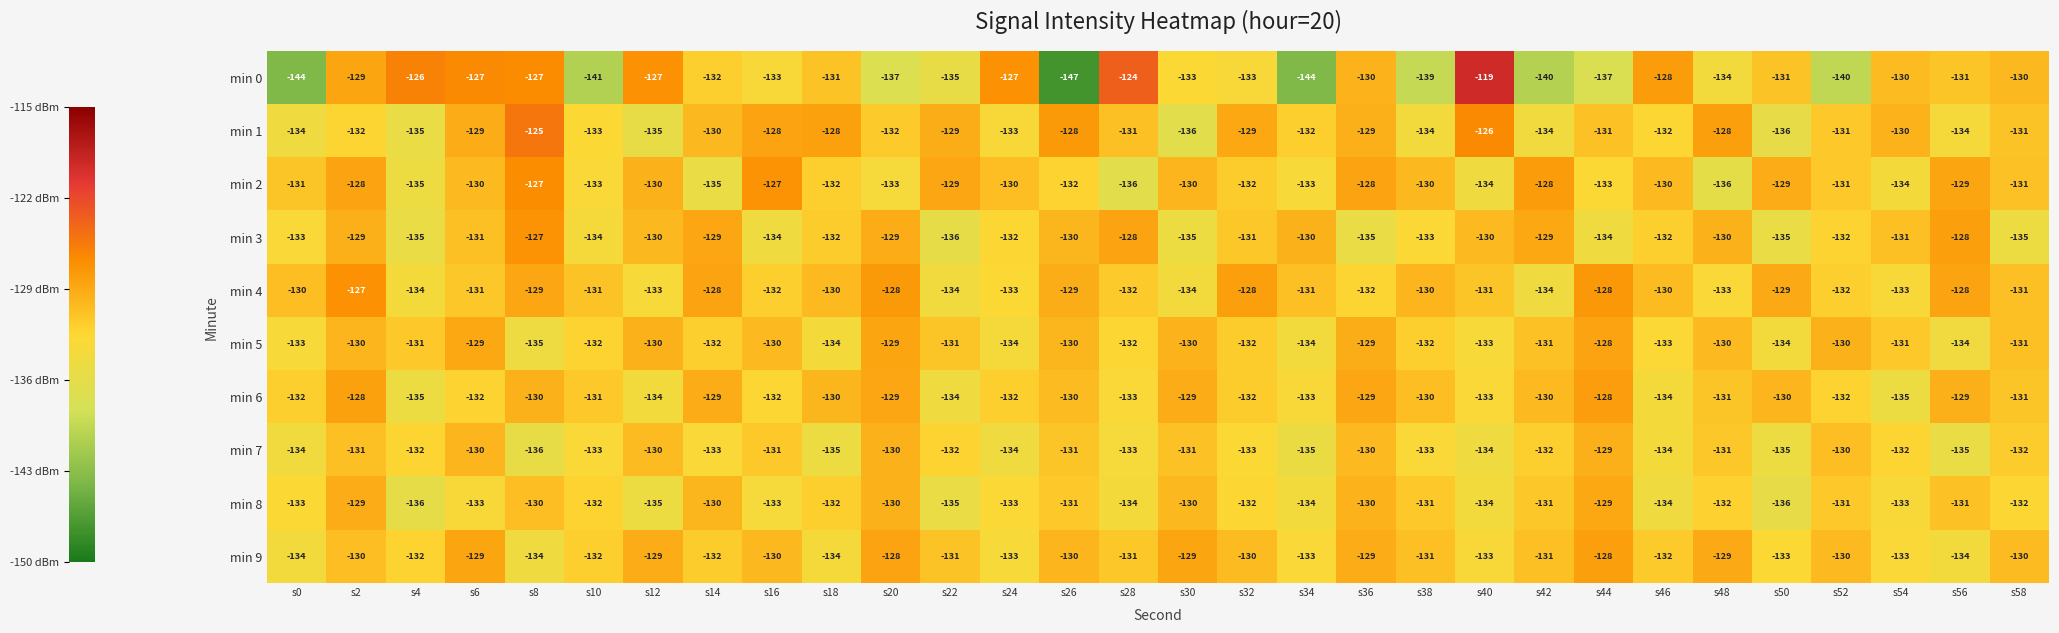

Which series has the largest total across all categories?

min 4